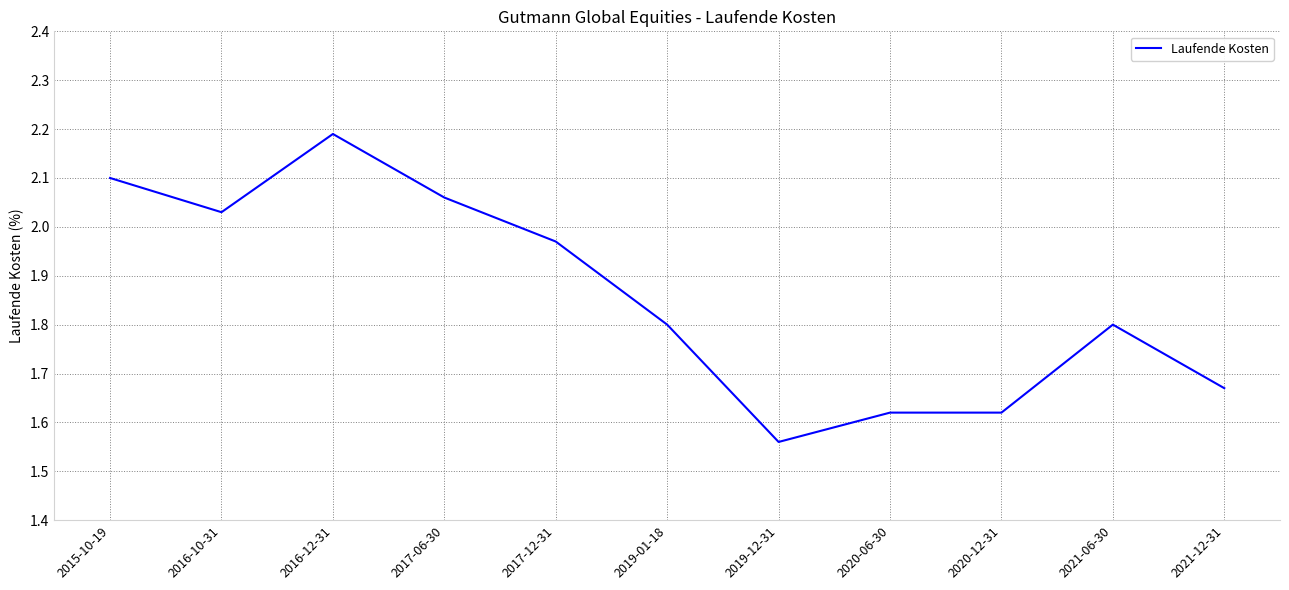

Which category has the lowest value across all series?

2019-12-31